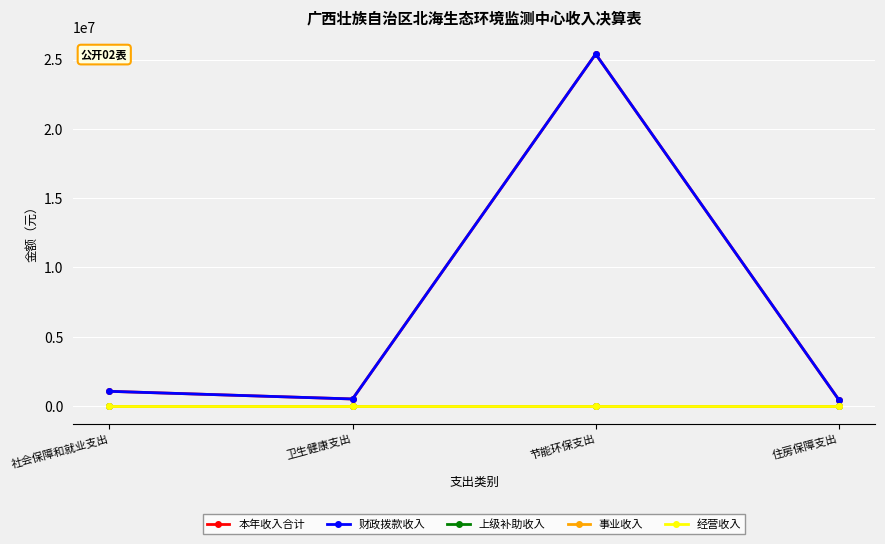

The 财政拨款收入 series shows 676447.9 at 卫生健康支出. True or false?

False